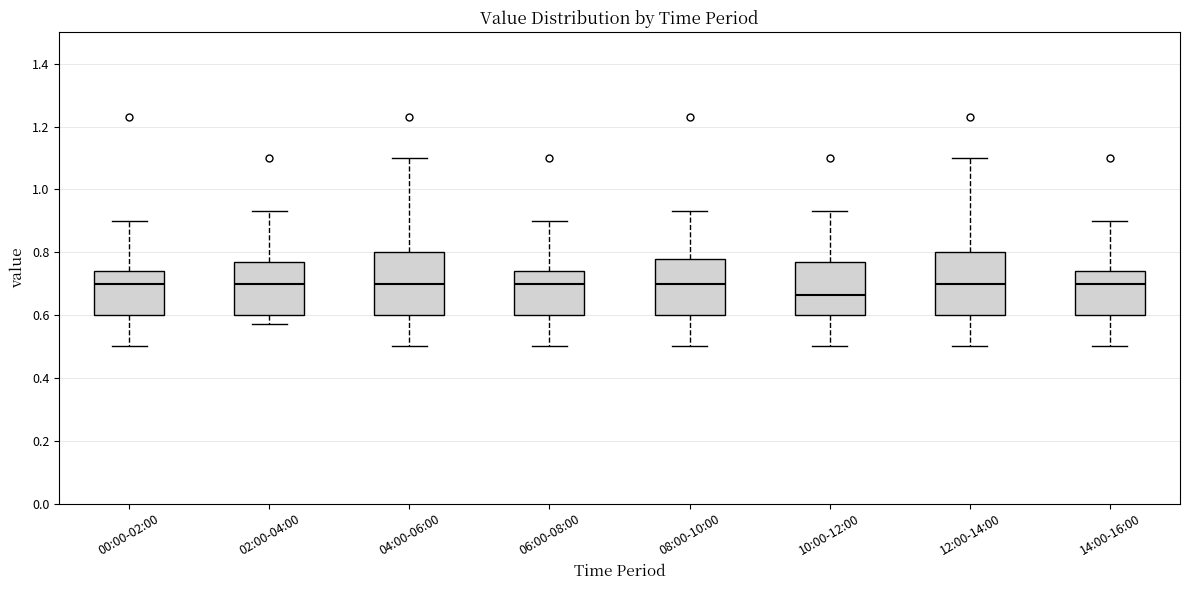

Where does the upper whisker of the box for 06:00-08:00 end on the y-axis? The values are not printed on the chart, so give them approximately, as read against the axis.

0.90